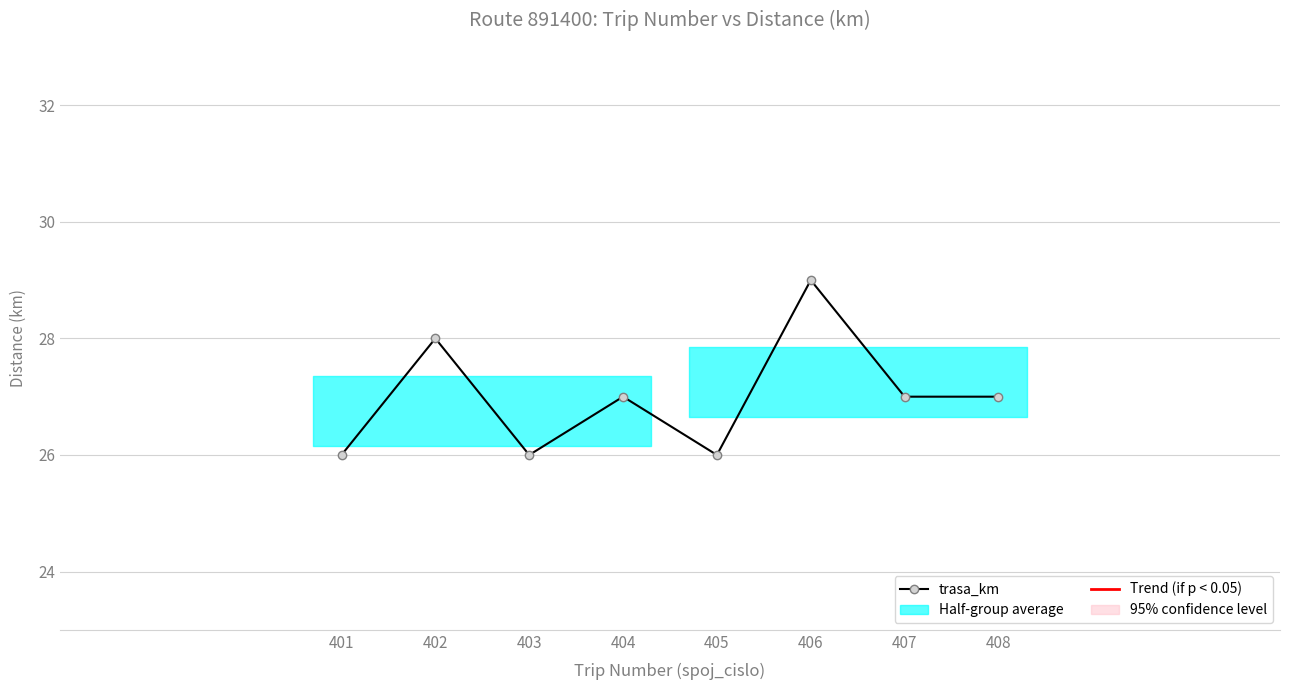

The value at 407 is 27. True or false?

True